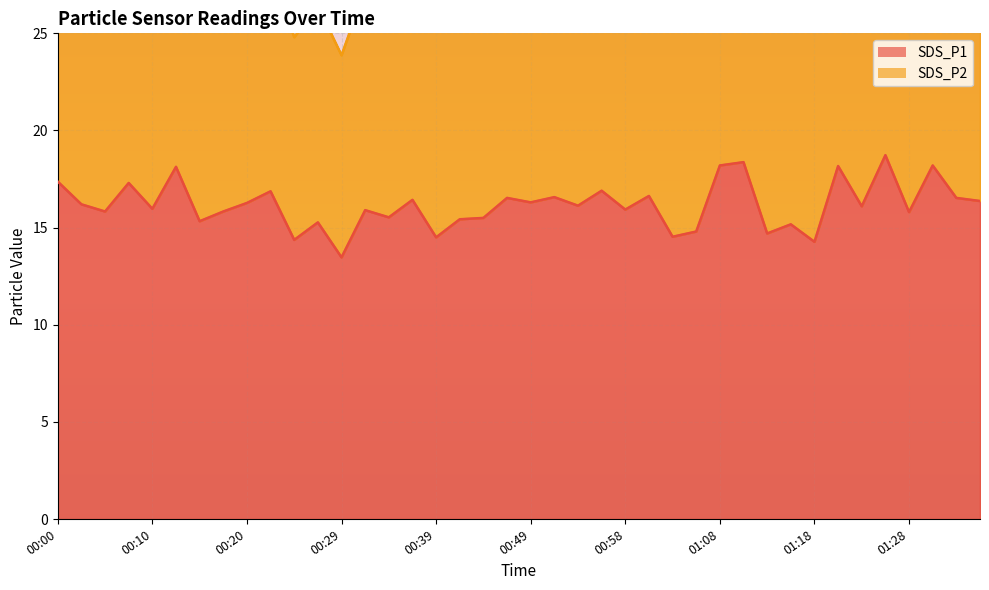

Which category has the highest value across all series?

01:25